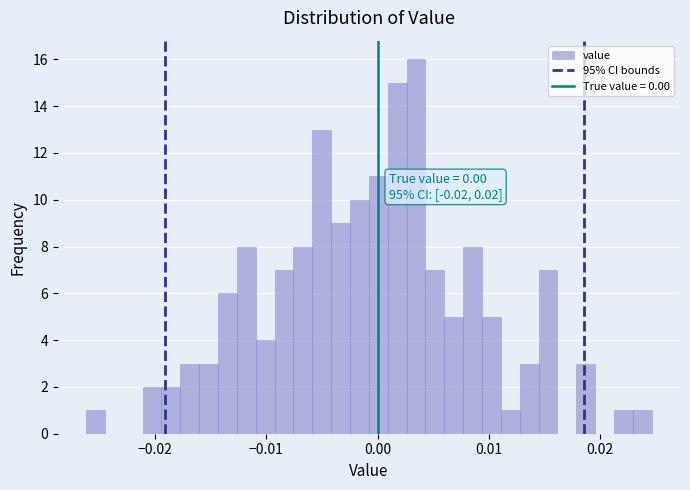

Read against the x-axis, roughly where is the centre of the tallest bar?

0.003